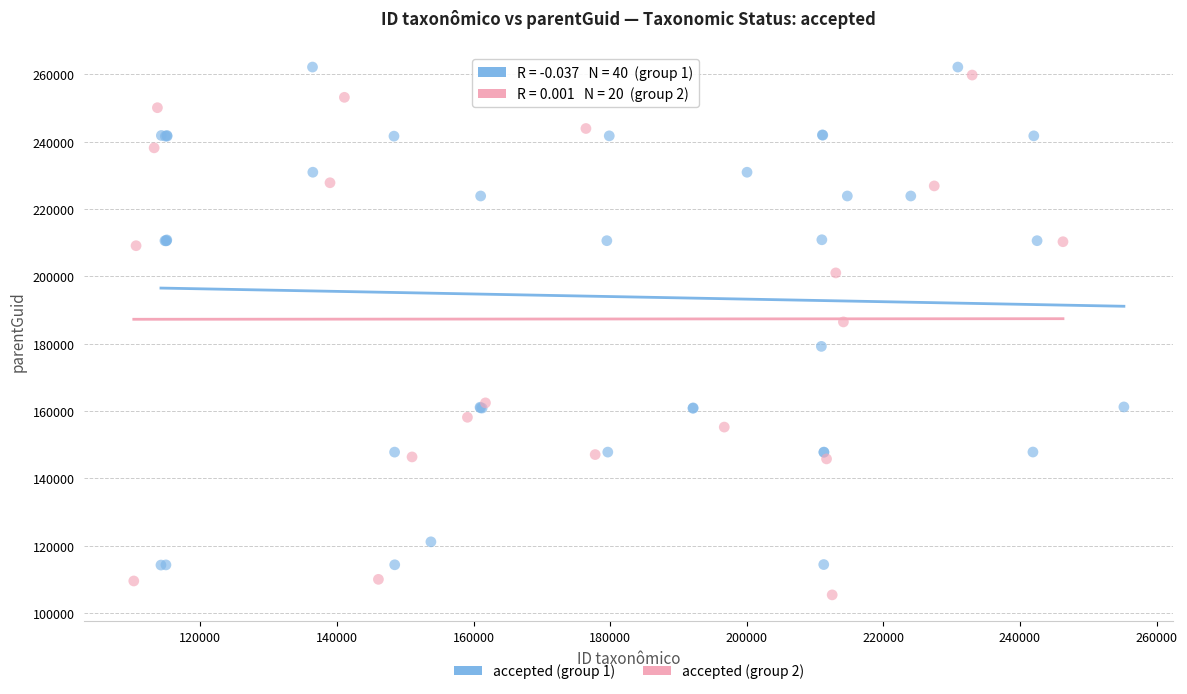

Which series reaches the minimum Y coordinate?

accepted (group 2)